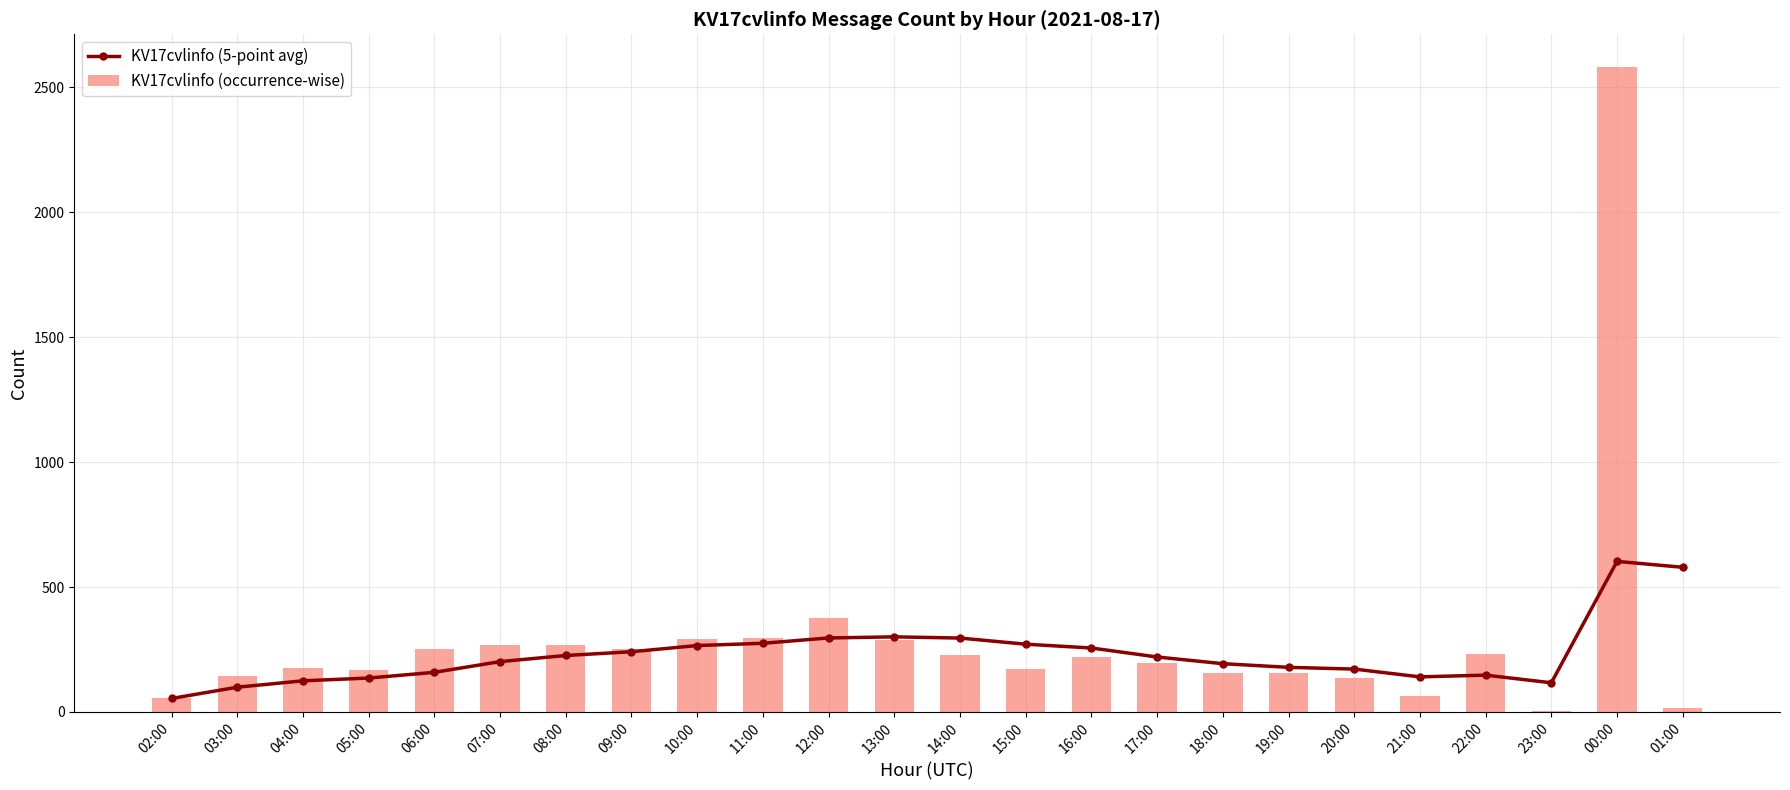

Between 06:00 and 09:00, which series saw the biggest shift?

KV17cvlinfo (5-point avg)